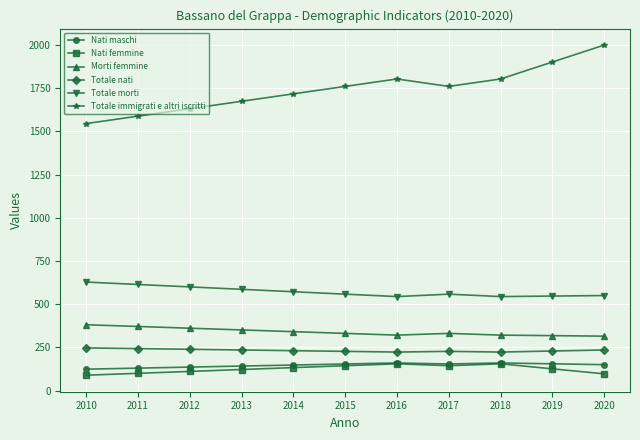

How many categories are shown in the chart?

11